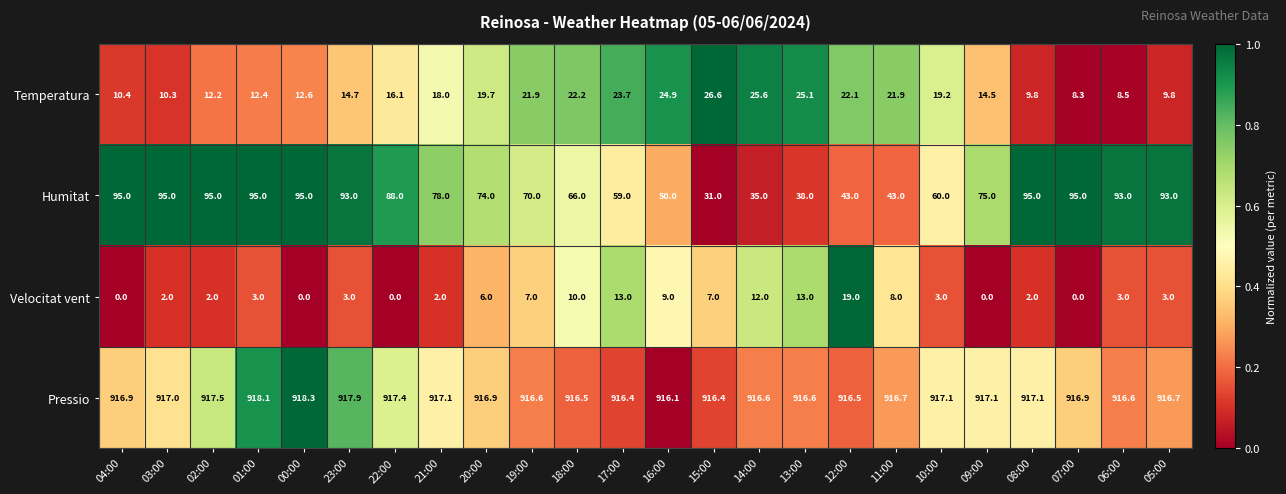

True or false: Velocitat vent has a value of 7.0 at 19:00.

True